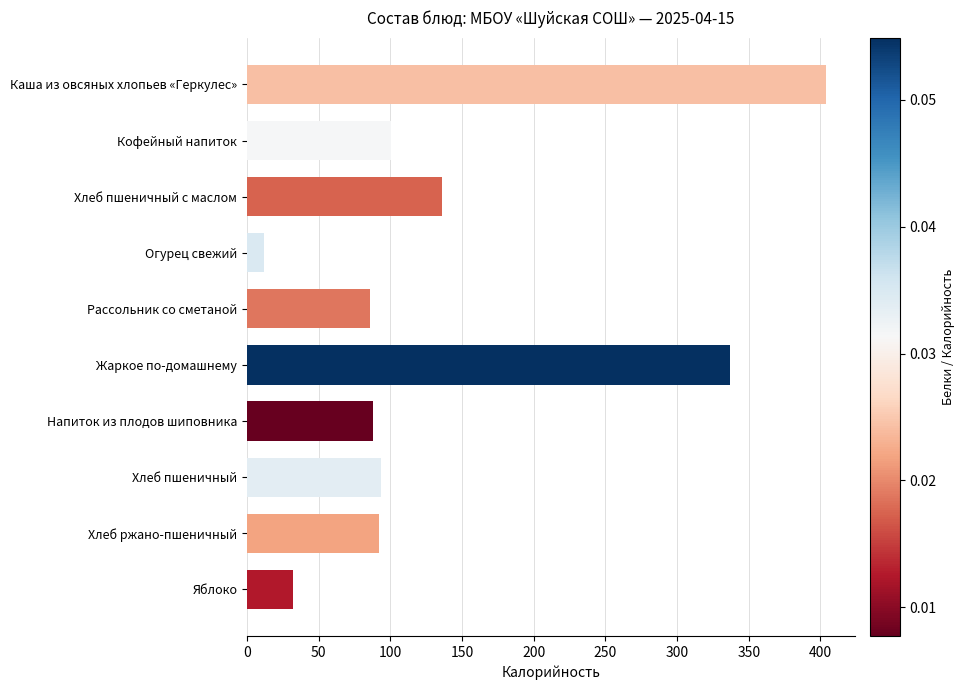

Which label corresponds to the smallest value in the chart?

Огурец свежий